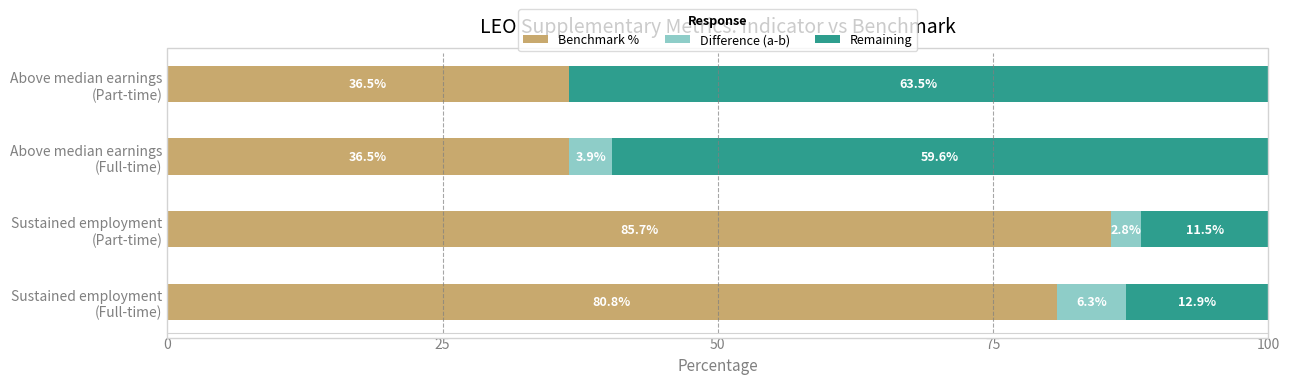

What is the highest value of the Benchmark % series?

85.7